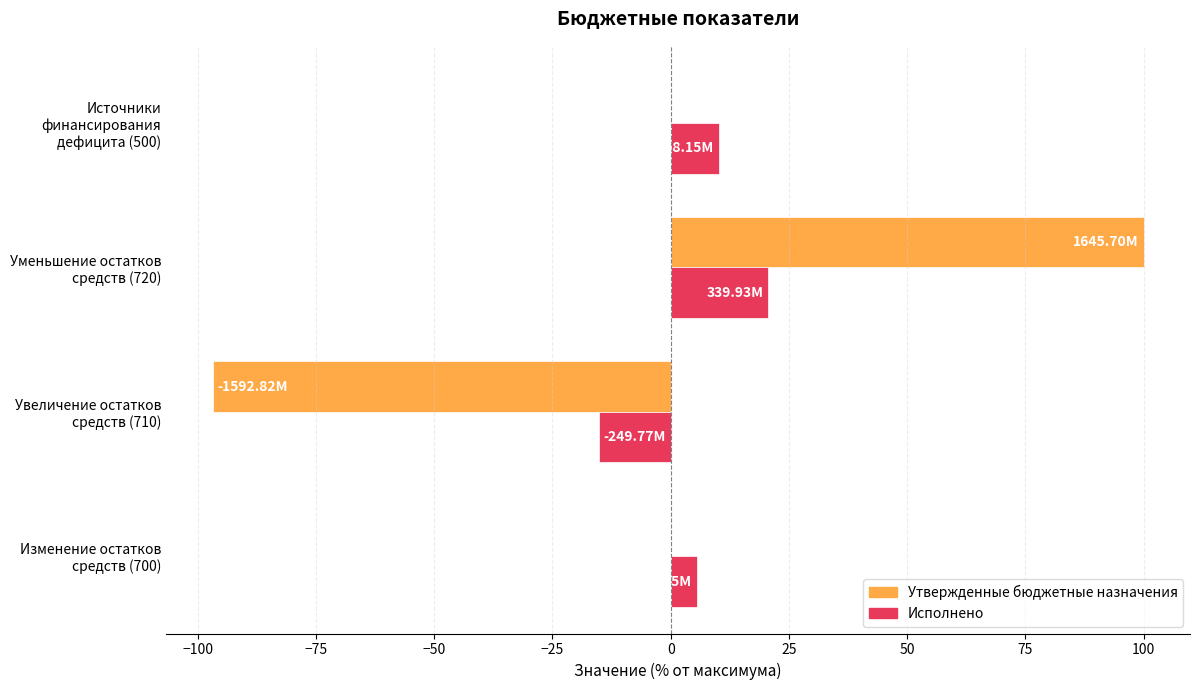

What is the sum of all Утвержденные бюджетные назначения values?

3.5